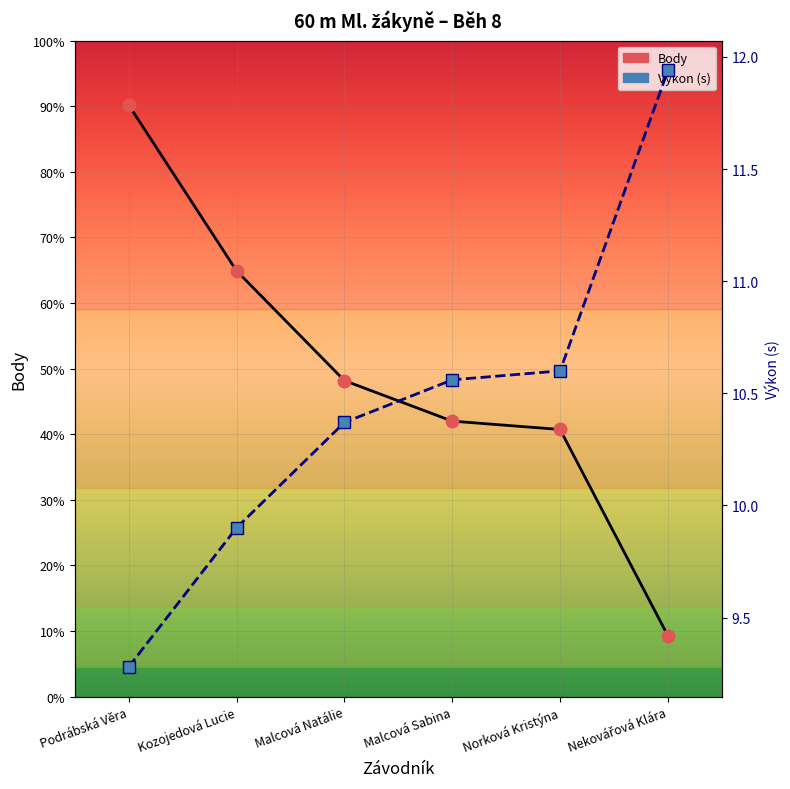

The Výkon (s) series shows 13.2 at Kozojedová Lucie. True or false?

False